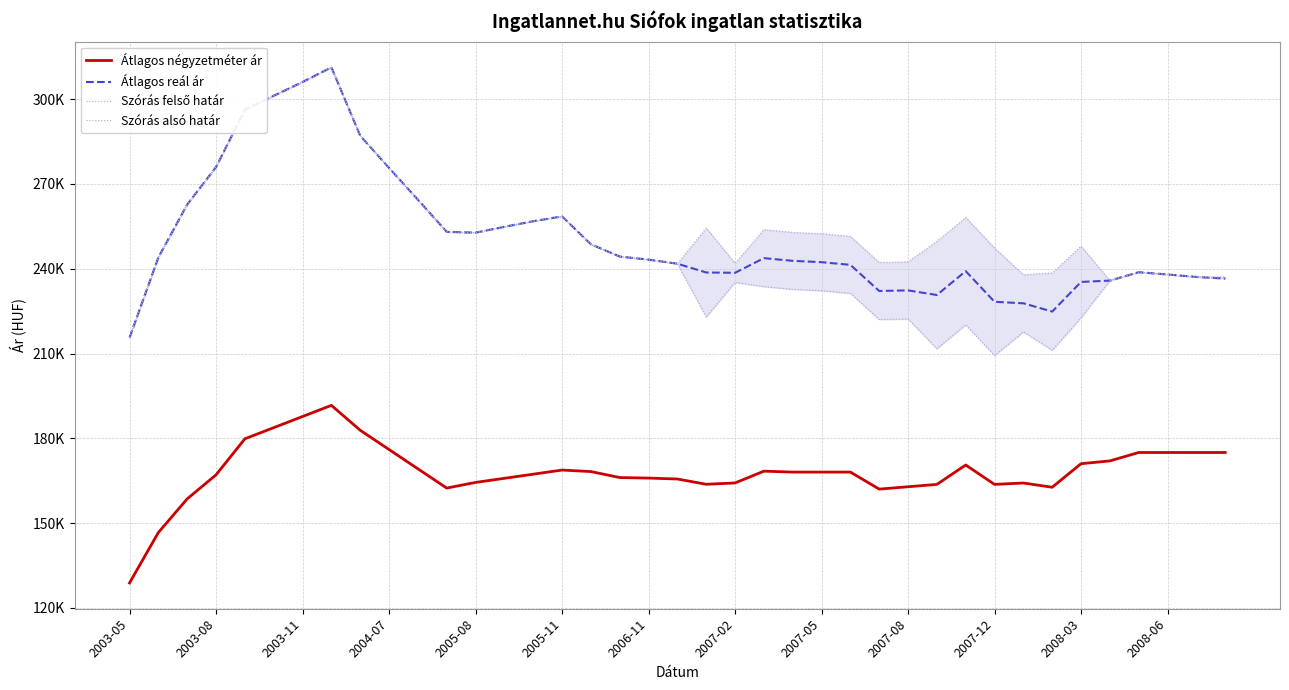

What is the spread (max minus min) of values at 16?

80418